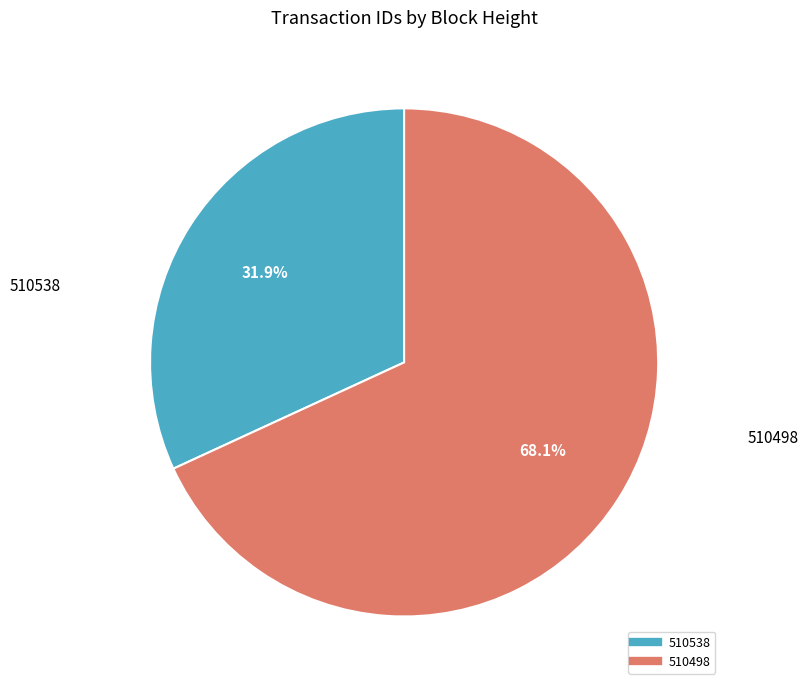

Approximately how many times larger is the value at 510538 compared to 510498?

0.5